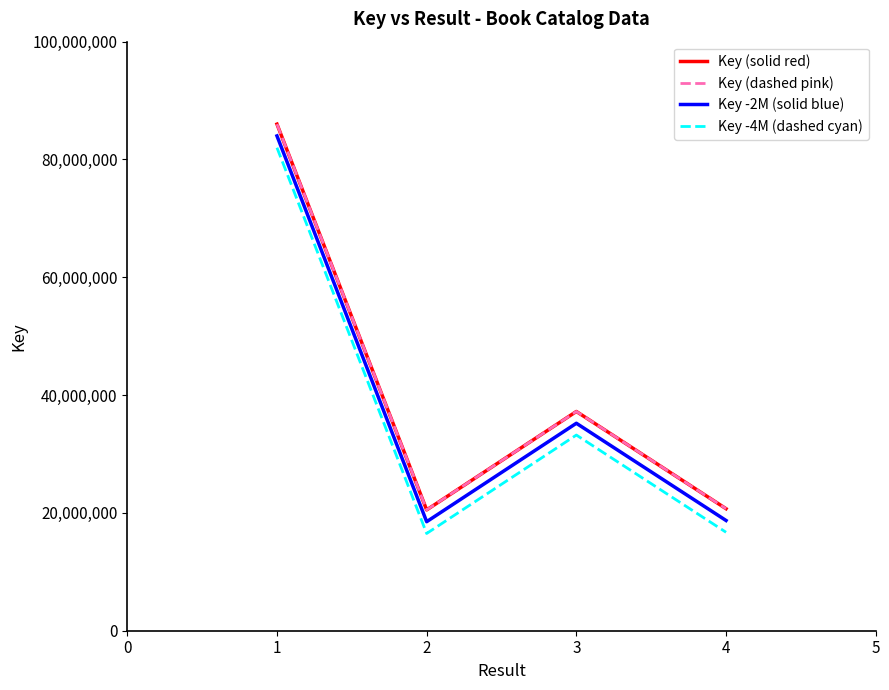

At which category does Key (dashed pink) reach its first local peak?

3